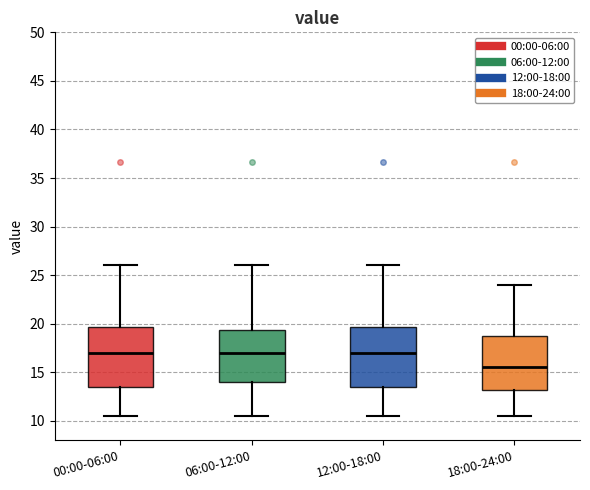

Reading left to right, read every box against the y-axis: the position of its median line, the range the box covers, and the ends of its whiskers. The values are not printed on the chart, so give them approximately, as read against the axis.

00:00-06:00: median 17.0, box 13.5 to 19.5, whiskers 10.5 to 26.0
06:00-12:00: median 17.0, box 14.0 to 19.5, whiskers 10.5 to 26.0
12:00-18:00: median 17.0, box 13.5 to 19.5, whiskers 10.5 to 26.0
18:00-24:00: median 15.5, box 13.0 to 19.0, whiskers 10.5 to 24.0